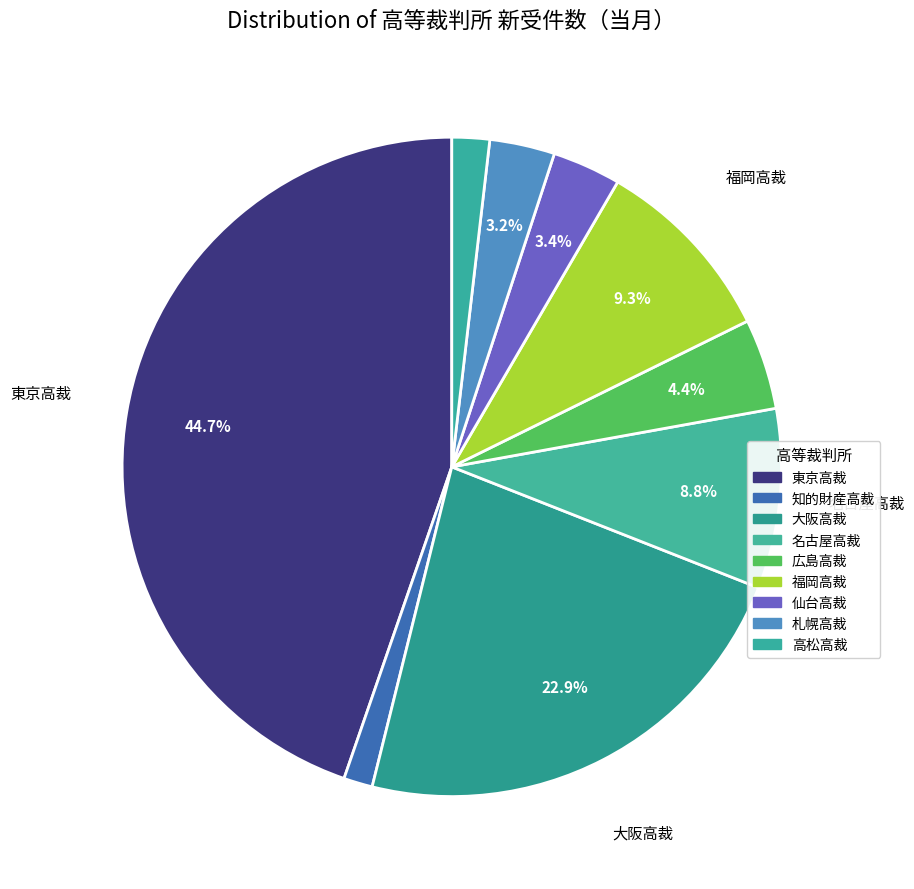

To the nearest percent, what is the combined percentage of 知的財産高裁 and 広島高裁?

6%